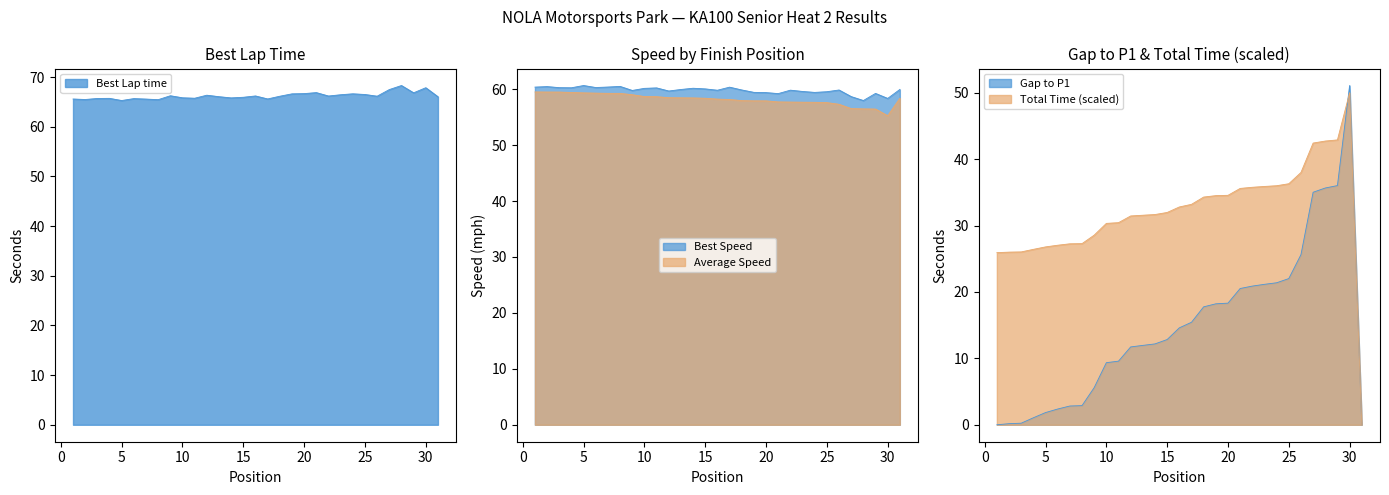

The Best Lap time series shows 65.8 at 10. True or false?

True